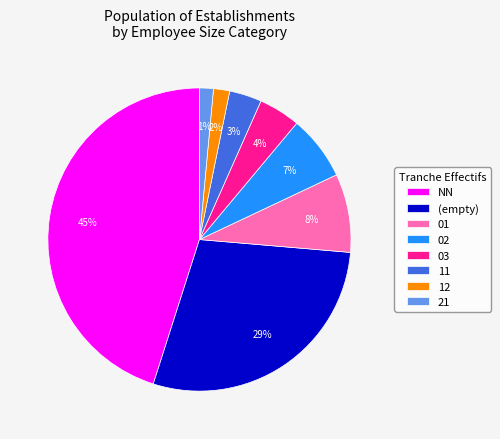

Does any single category account for the majority?

No